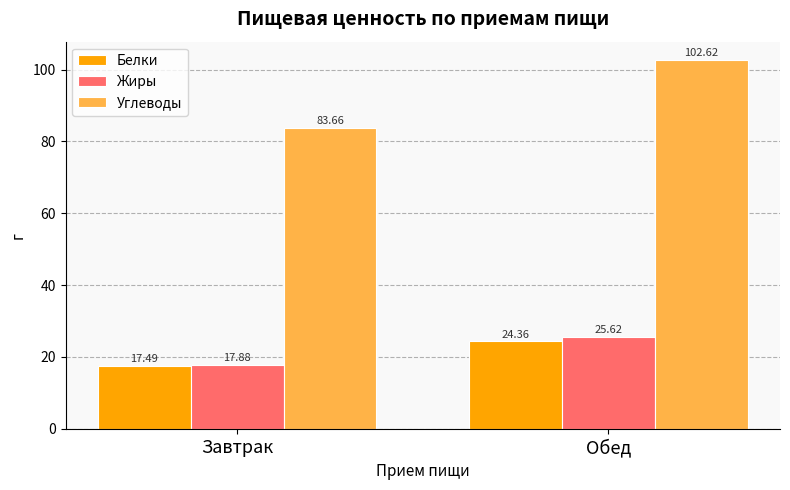

List the series in order of their peak value, highest first.

Углеводы, Жиры, Белки